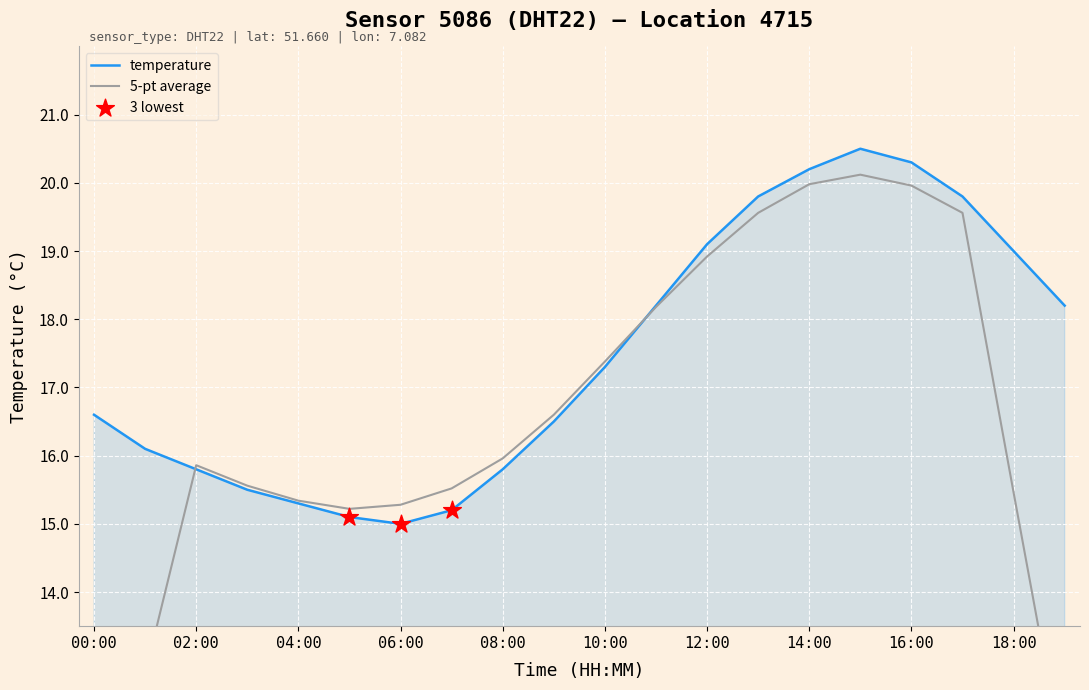

Where does the temperature series first go above 17?

10:00